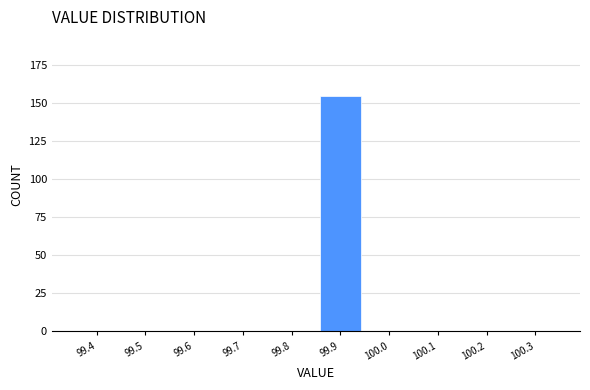

Reading left to right, list all the values displayed in this chart.

99.4=0	99.5=0	99.6=0	99.7=0	99.8=0	99.9=155	100.0=0	100.1=0	100.2=0	100.3=0